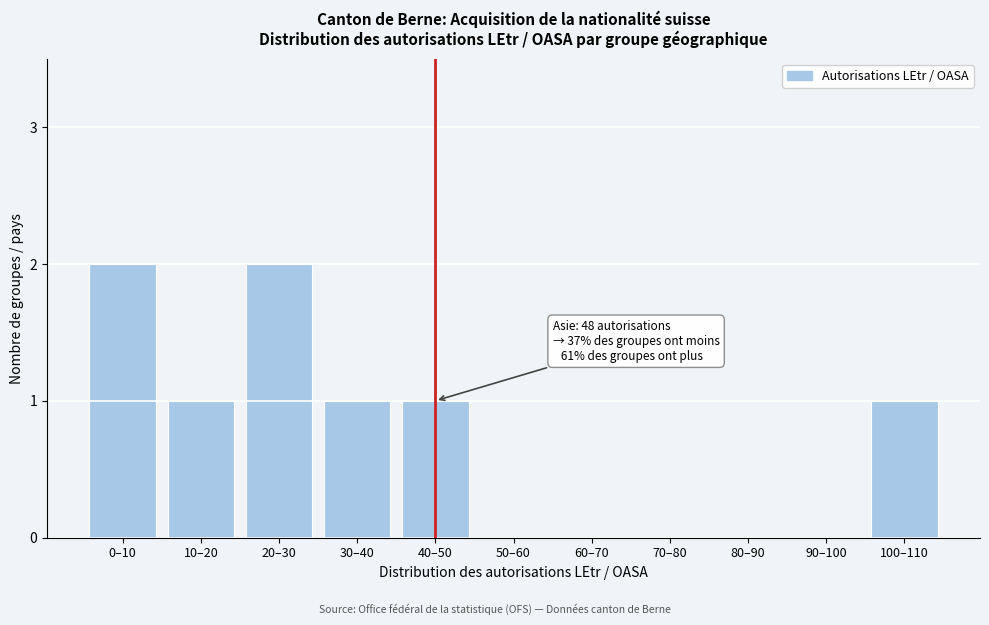

Reading left to right, transcribe all the data shown in this chart.

0–10=2	10–20=1	20–30=2	30–40=1	40–50=1	50–60=0	60–70=0	70–80=0	80–90=0	90–100=0	100–110=1